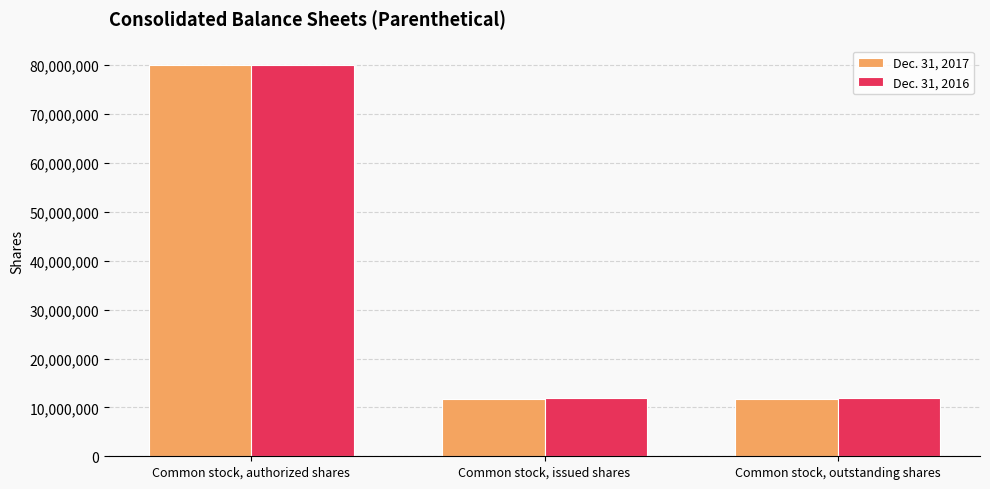

The value of Dec. 31, 2017 at Common stock, authorized shares is 80000000. True or false?

True